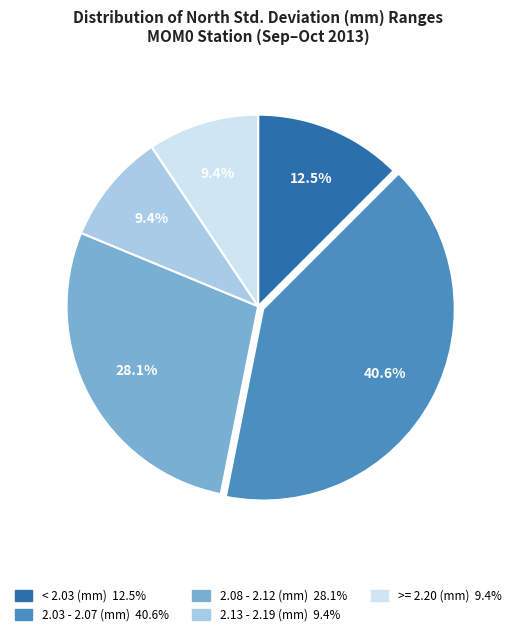

Does any single category account for the majority?

No